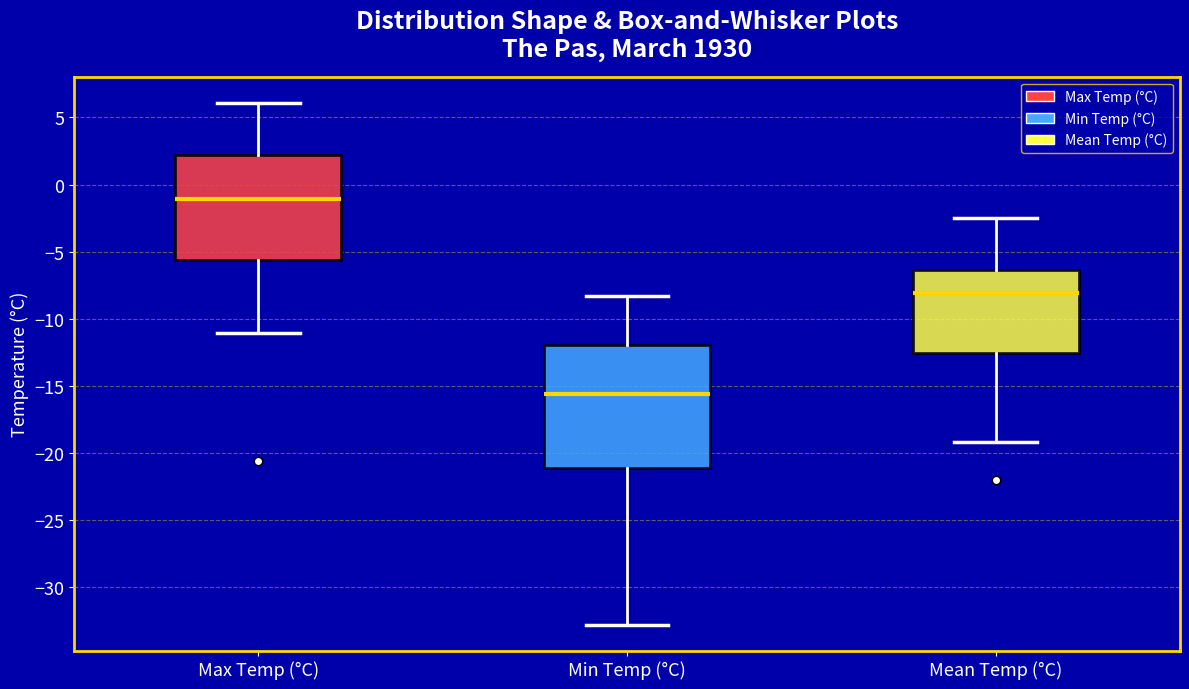

Which box's median line is the lowest?

Min Temp (°C)